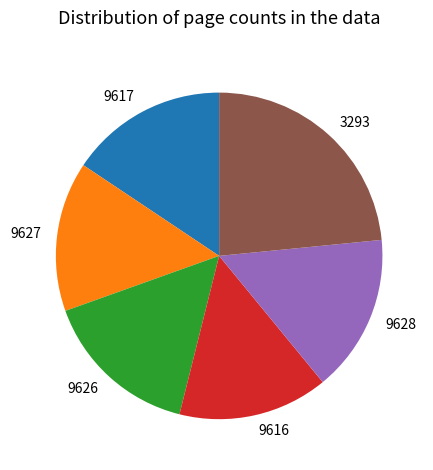

Do 9616 and 9617 together represent more than half of the pie?

No